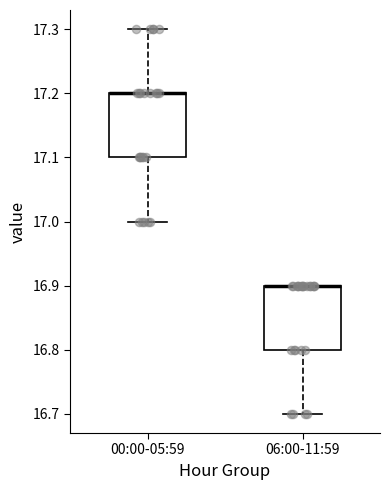

Reading left to right, read every box against the y-axis: the position of its median line, the range the box covers, and the ends of its whiskers. The values are not printed on the chart, so give them approximately, as read against the axis.

00:00-05:59: median 17.2 (drawn on the box's upper edge), box 17.1 to 17.2, whiskers 17.0 to 17.3
06:00-11:59: median 16.9 (drawn on the box's upper edge), box 16.8 to 16.9, whiskers 16.7 to 16.9